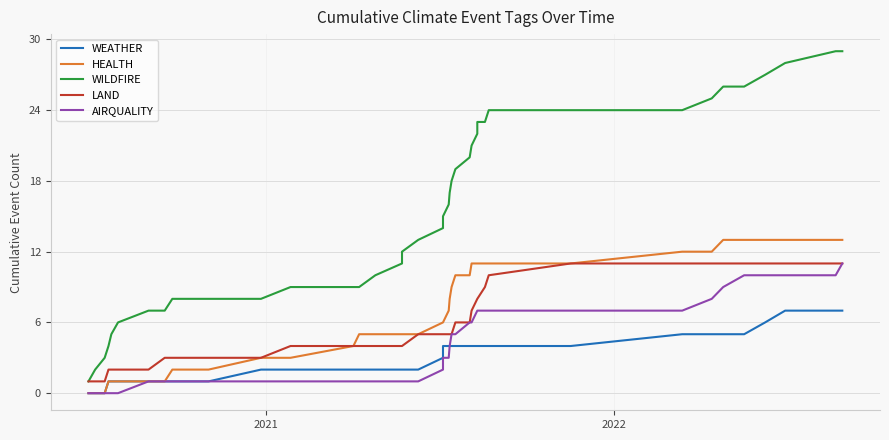

How many data points in WEATHER are less than 4?

19